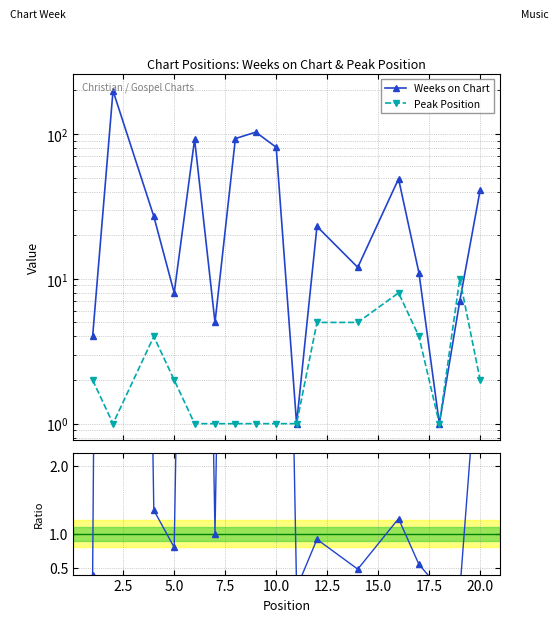

Is it true that Weeks/Peak ratio equals 3.3 at 10.0?

False